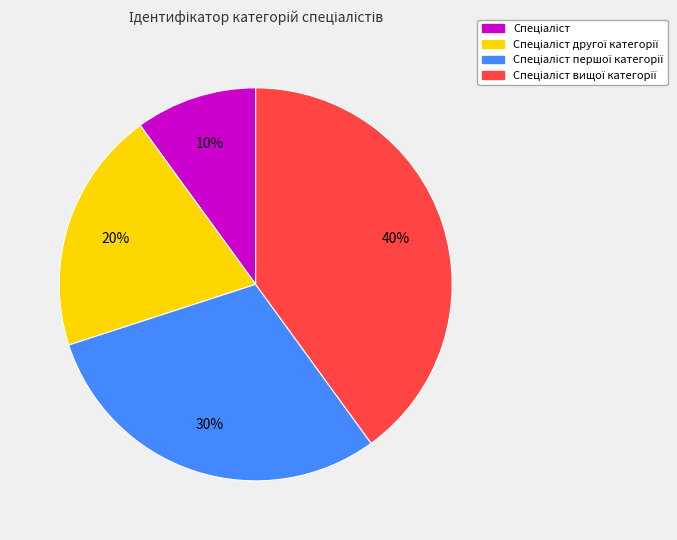

Is there any slice that represents more than half of the pie?

No